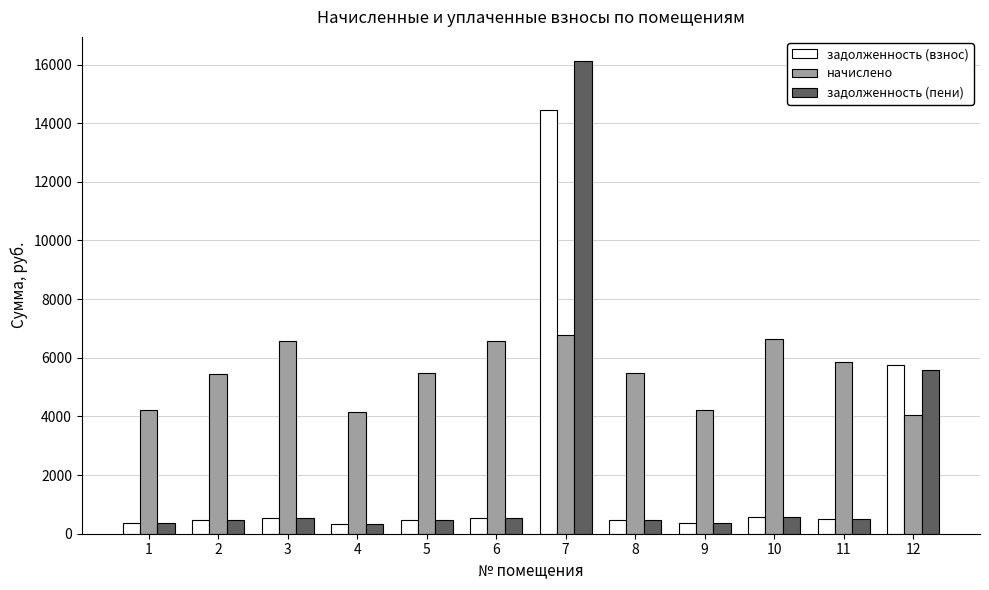

List the series in order of their peak value, lowest first.

начислено, задолженность (взнос), задолженность (пени)